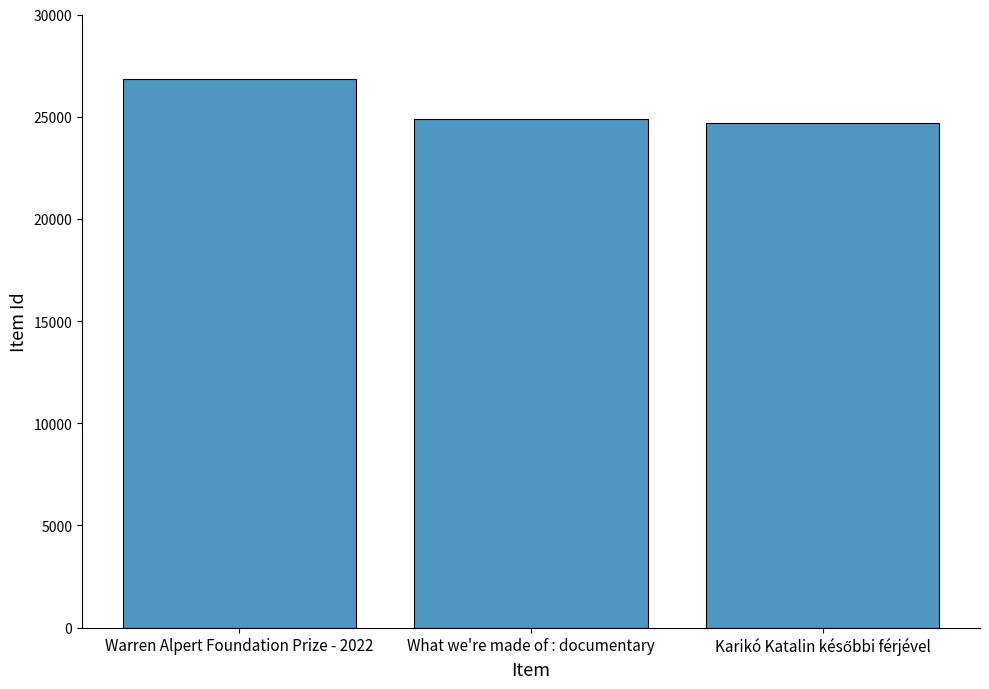

Approximately how many times larger is the value at What we're made of : documentary compared to Warren Alpert Foundation Prize - 2022?

0.9